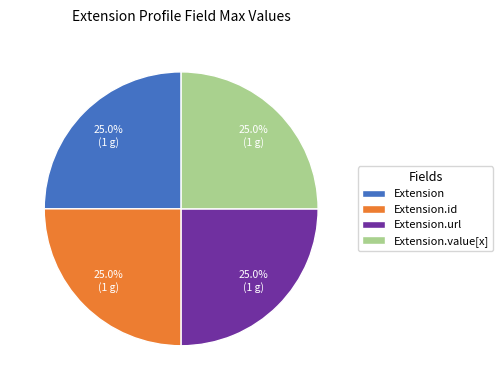

Does Extension.id account for over 50% of the chart?

No